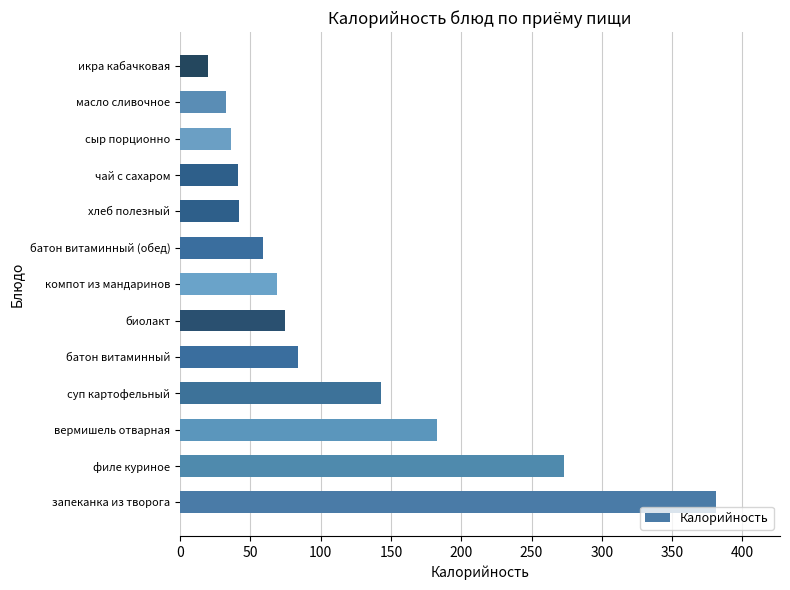

Does the chart contain stacked bars?

No